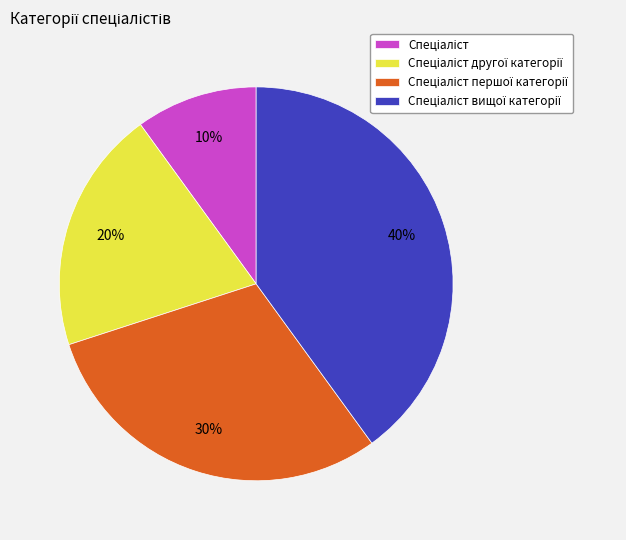

Is there a majority slice in this chart?

No